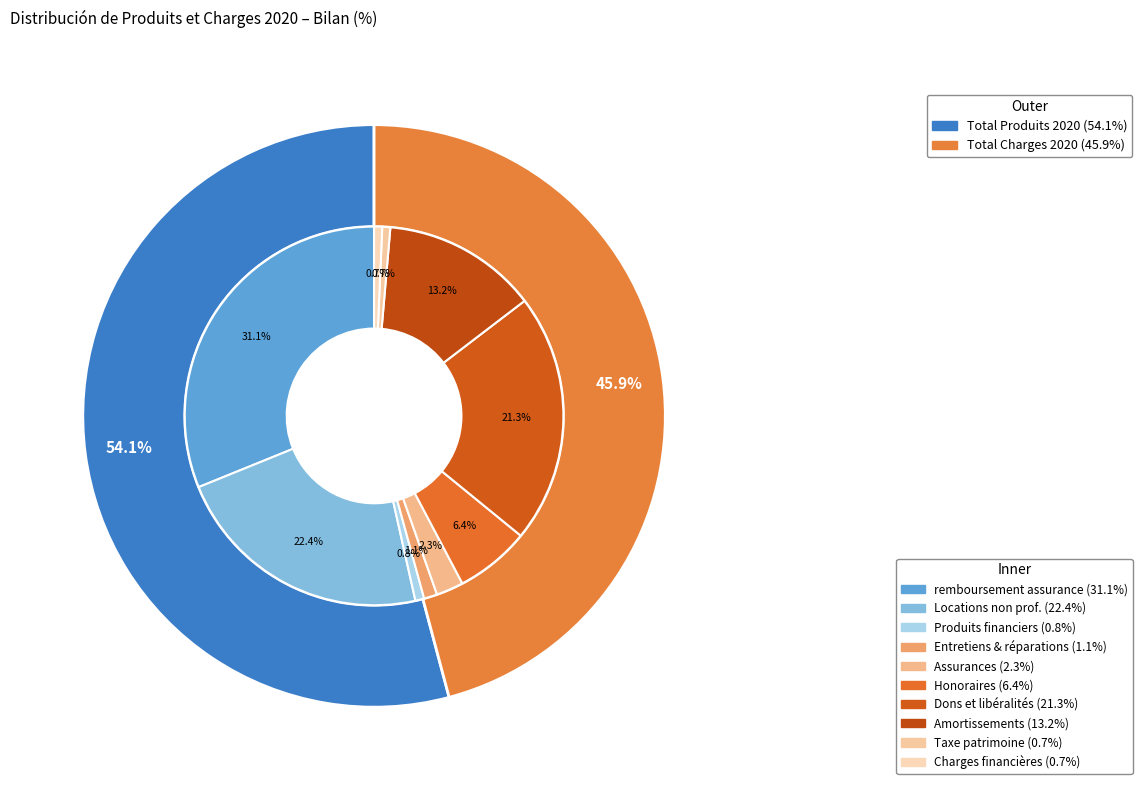

To the nearest percent, what percentage of the pie is Dons et libéralités?

21%